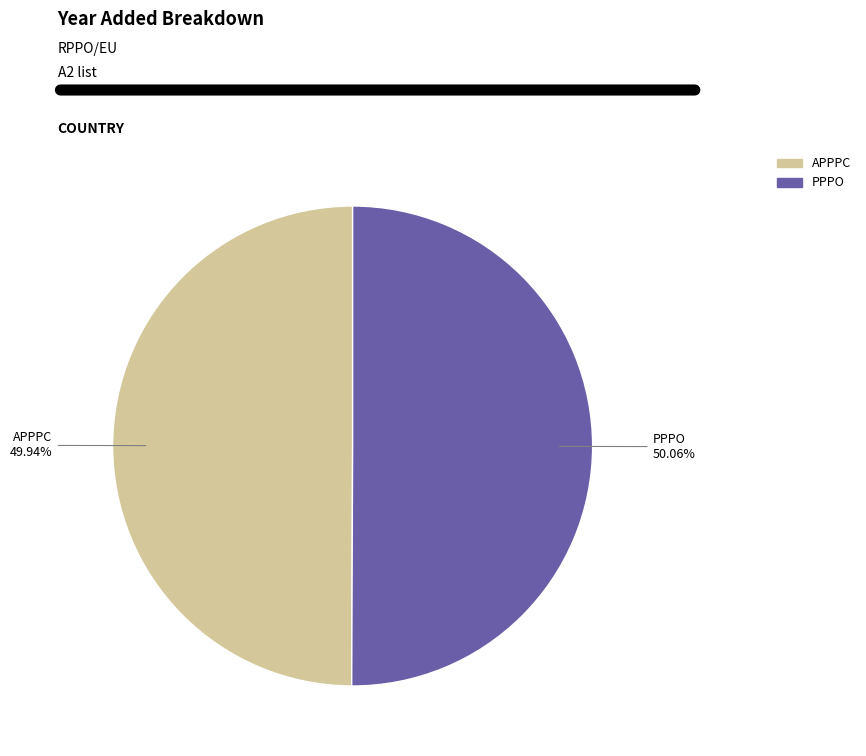

To the nearest percent, what percentage of the pie is PPPO?

50%